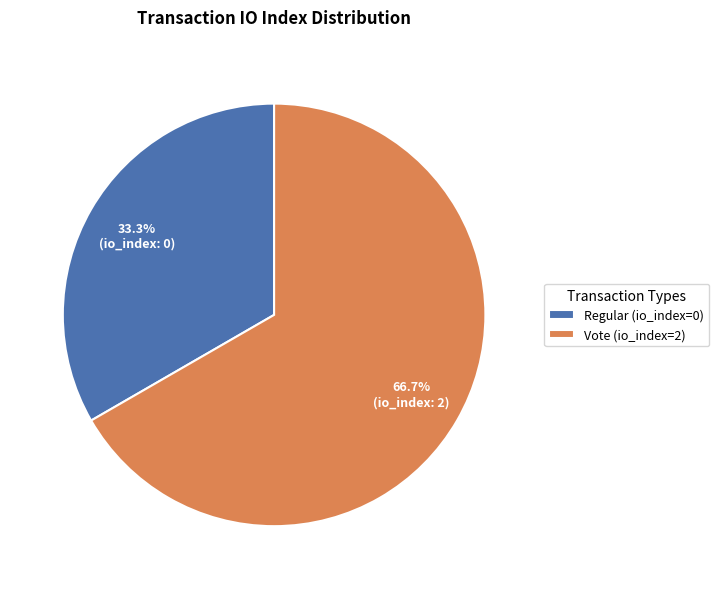

Rank the categories by value from lowest to highest.

Regular (io_index=0), Vote (io_index=2)